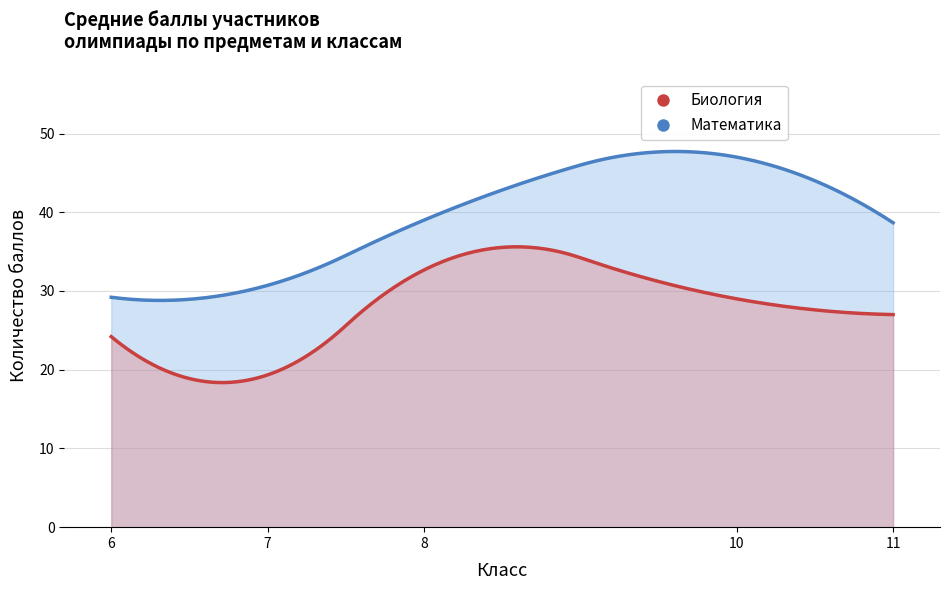

How many data points in Математика are above 35?

8